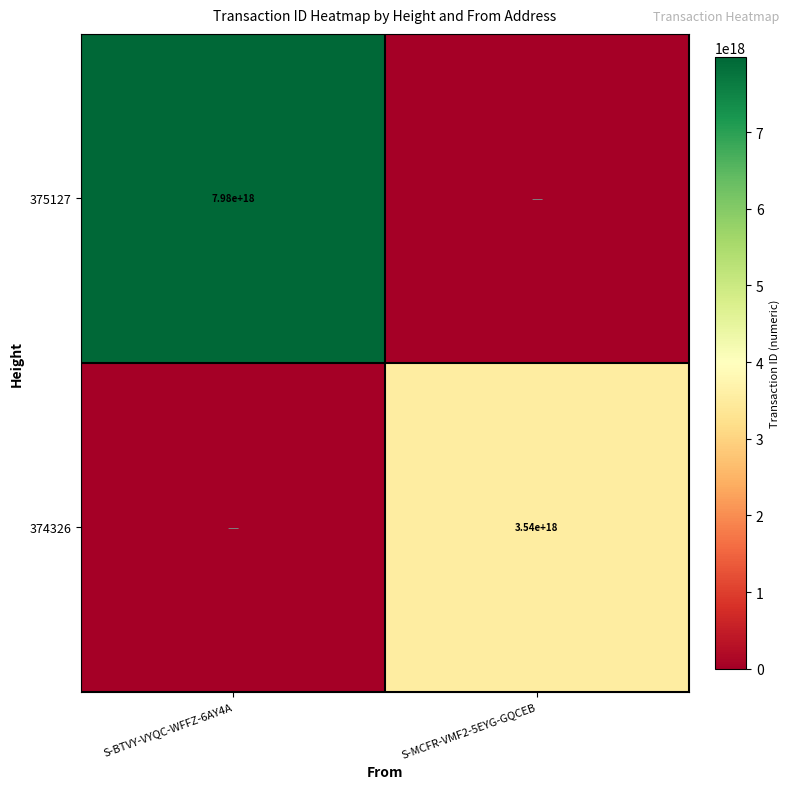

Is it true that 375127 equals 1792136130522265600 at S-BTVY-VYQC-WFFZ-6AY4A?

False